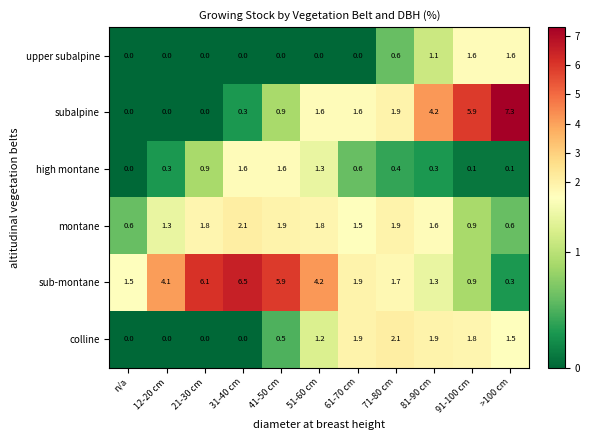

What is the difference between the high montane values at 41-50 cm and n/a?

1.6